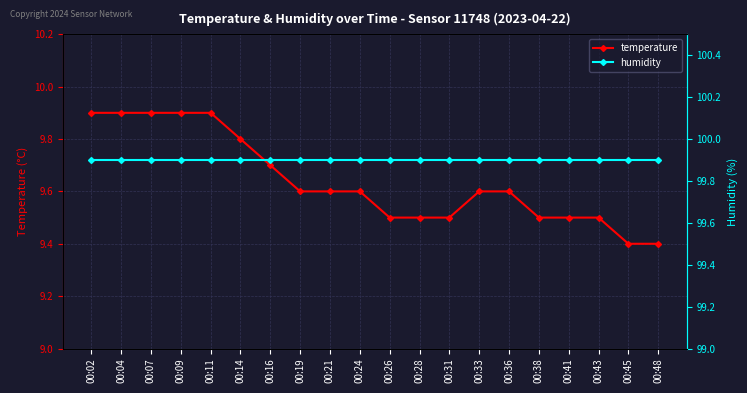

Between 00:31 and 00:41, which series saw the biggest shift?

temperature